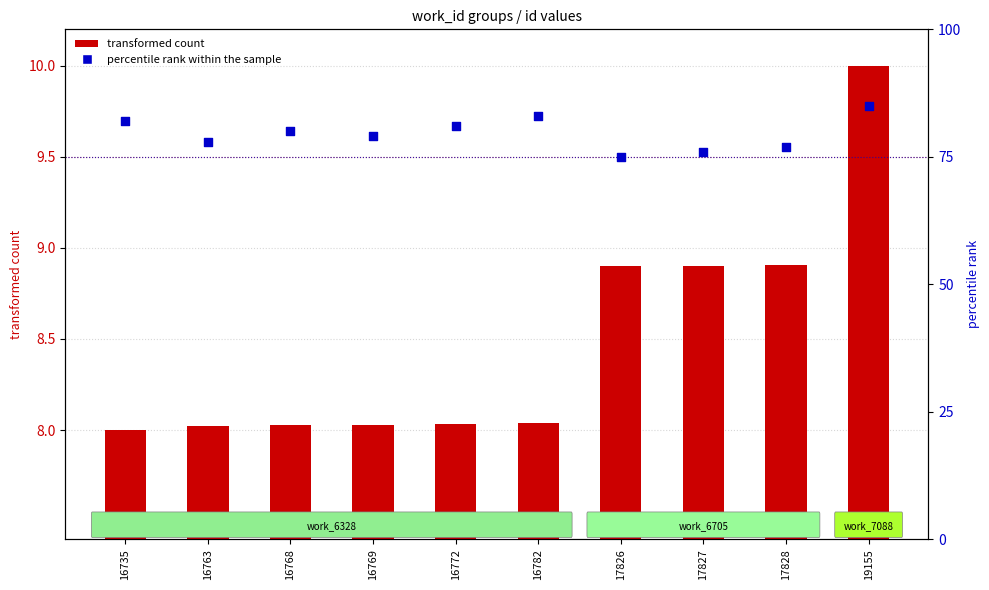

At which category is the sum across all series the highest?

19155